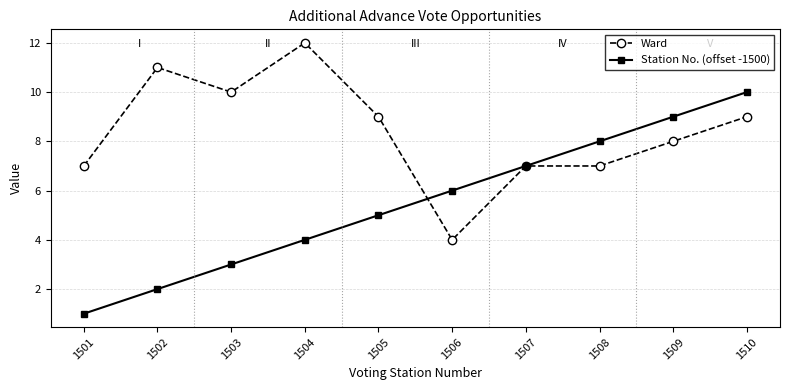

Reading left to right, list all the values displayed in this chart.

Ward: 7	11	10	12	9	4	7	7	8	9
Station No. (offset -1500): 1	2	3	4	5	6	7	8	9	10